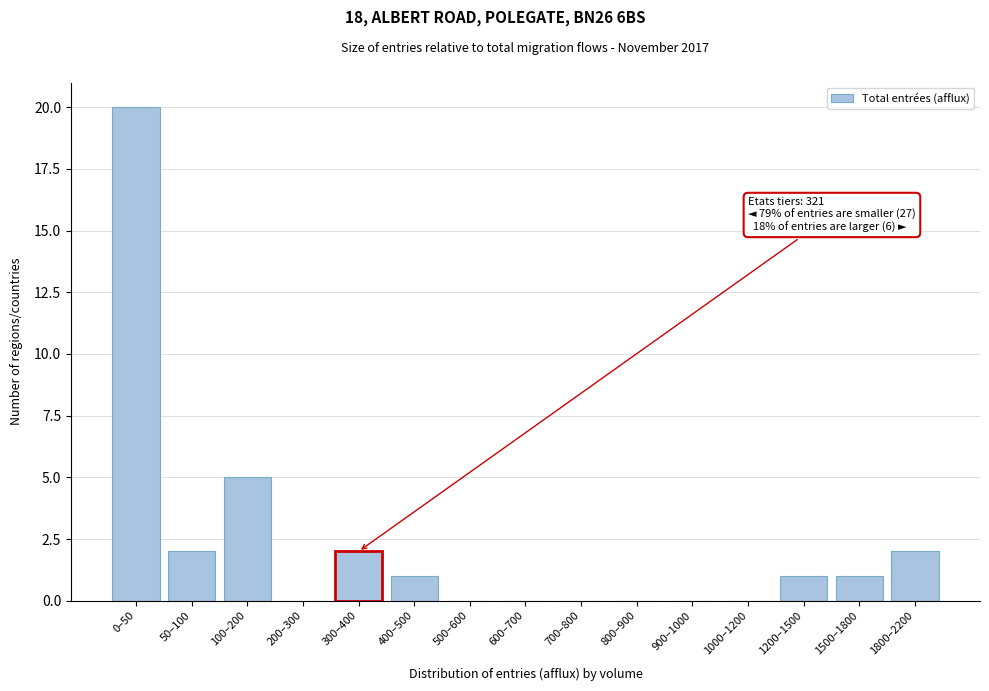

Reading left to right, transcribe all the data shown in this chart.

0–50=20	50–100=2	100–200=5	200–300=0	300–400=2	400–500=1	500–600=0	600–700=0	700–800=0	800–900=0	900–1000=0	1000–1200=0	1200–1500=1	1500–1800=1	1800–2200=2